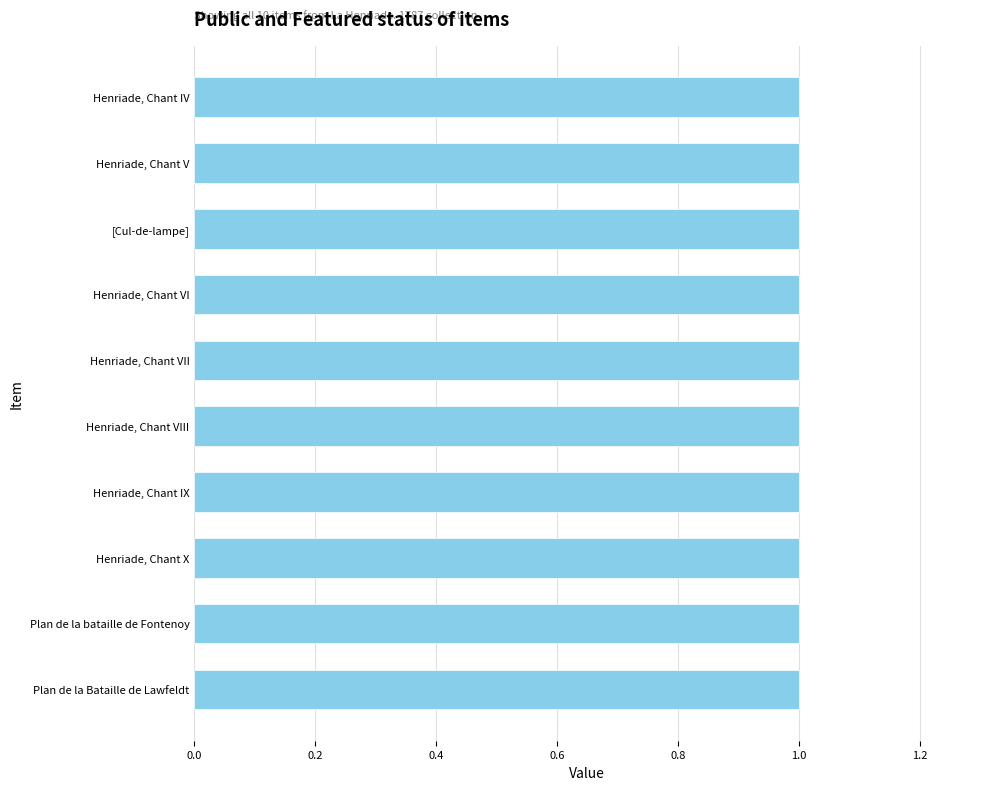

Reading left to right, what are all the values shown in this chart?

public: 1	1	1	1	1	1	1	1	1	1
featured: 0	0	0	0	0	0	0	0	0	0